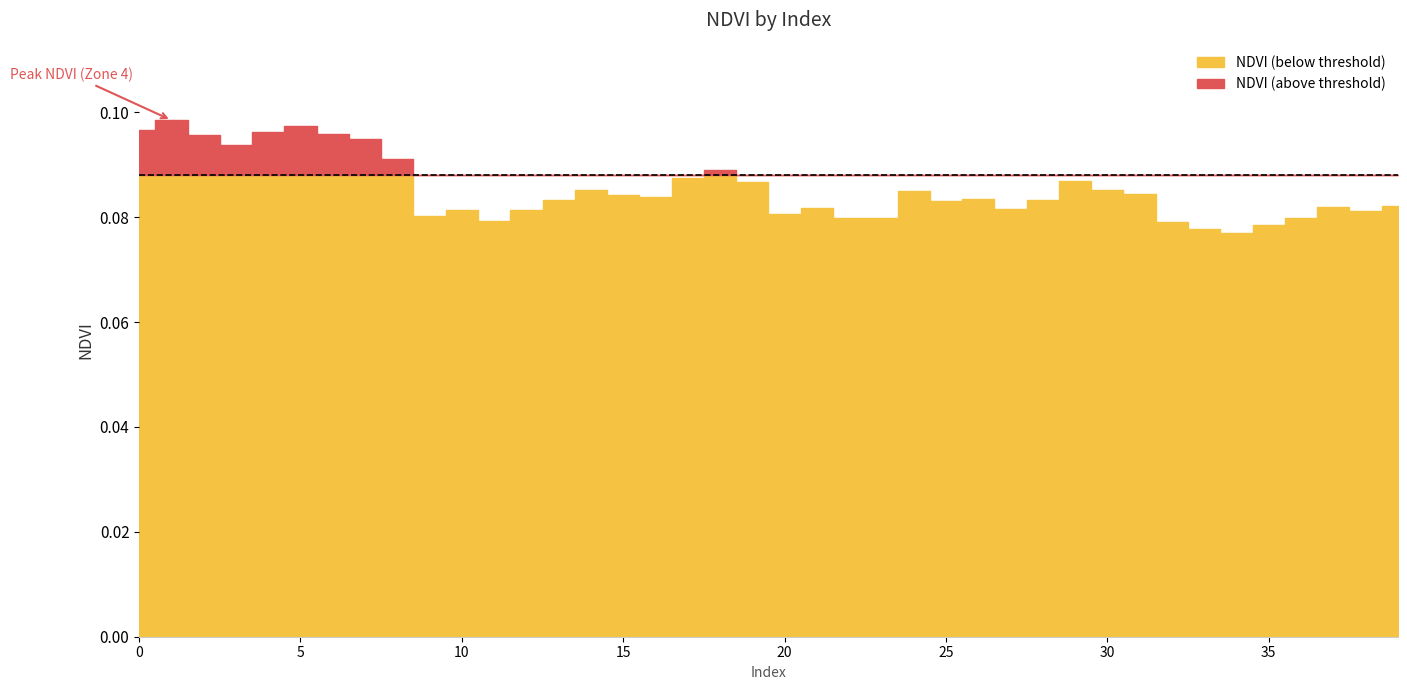

Which category has the lowest value in the NDVI_below series?

34